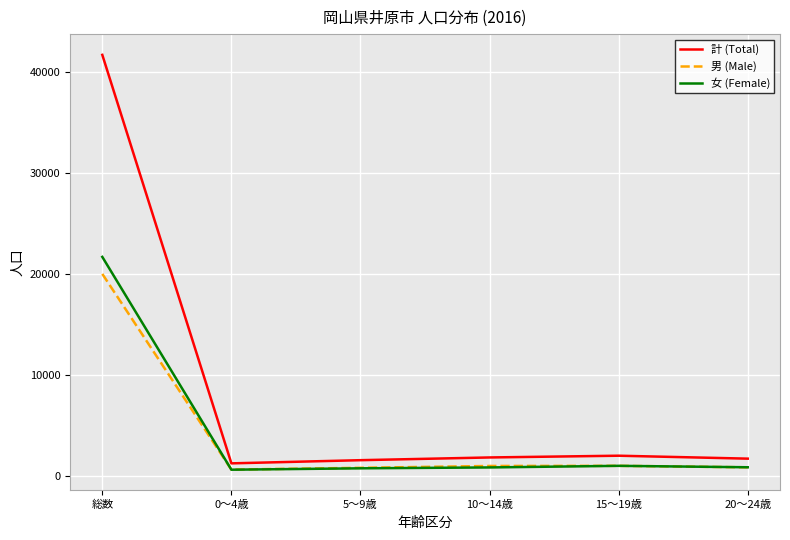

Which series has the largest total across all categories?

計 (Total)